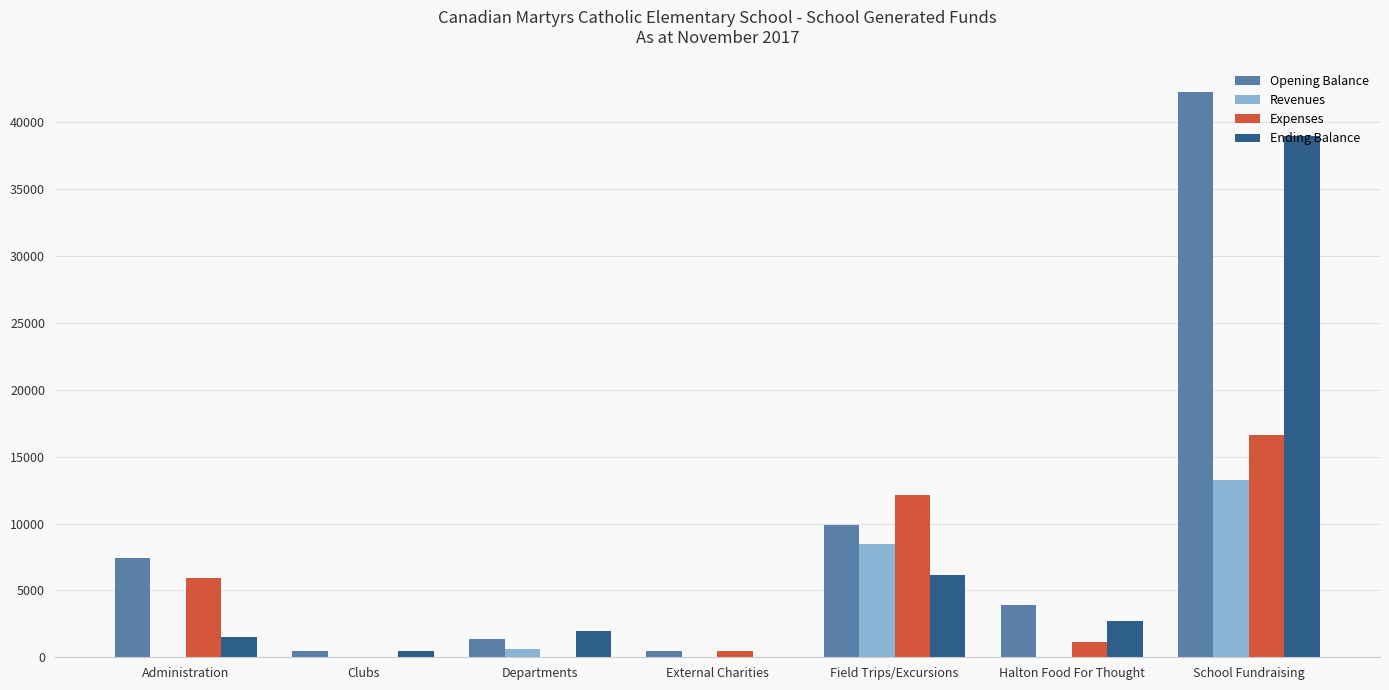

The Expenses series shows -11278 at Departments. True or false?

False